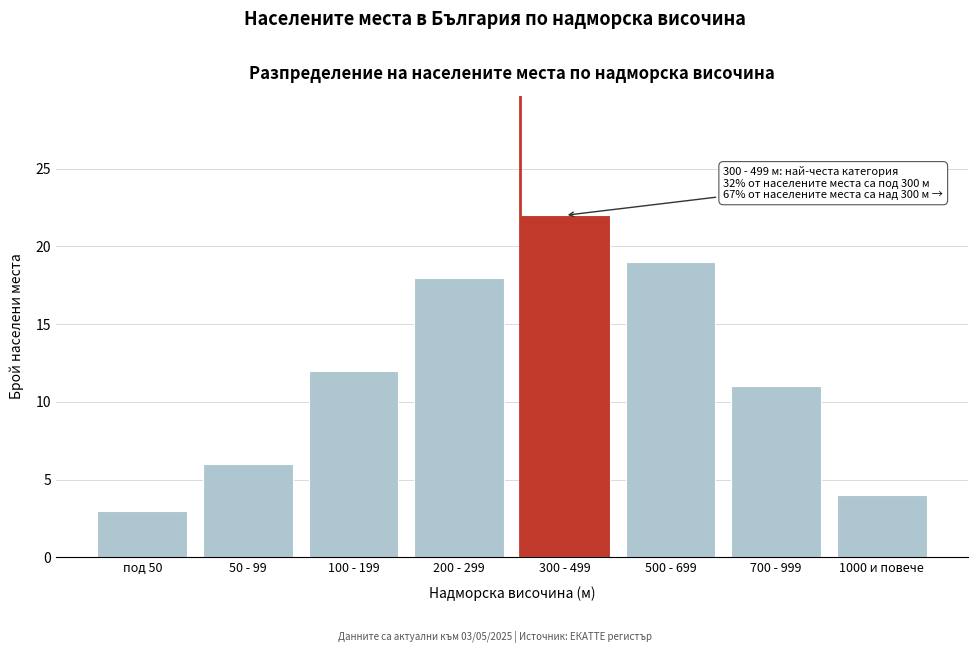

Reading left to right, list all the values displayed in this chart.

3	6	12	18	22	19	11	4